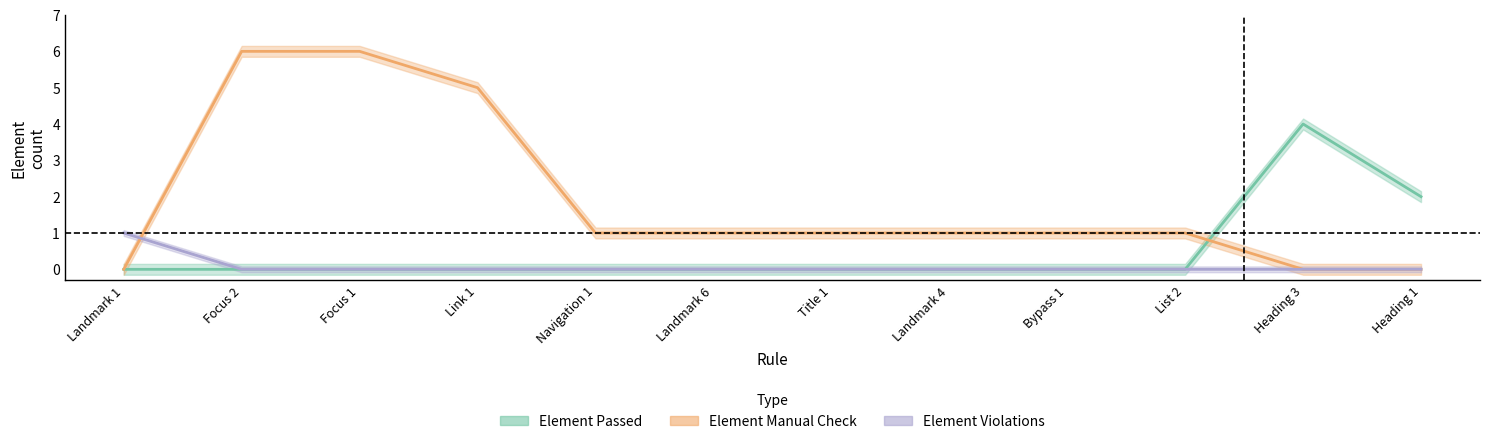

What is the difference between the highest and lowest values at Landmark 4?

1